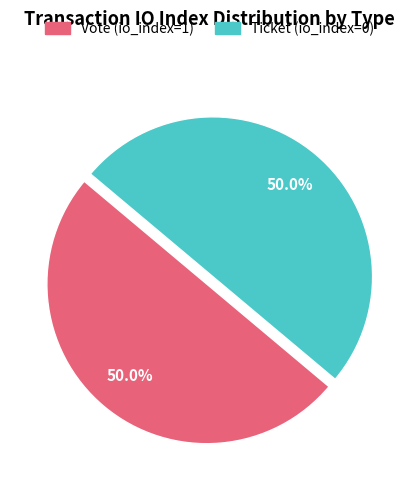

Approximately how many times larger is the value at Vote (io_index=1) compared to Ticket (io_index=0)?

1.0